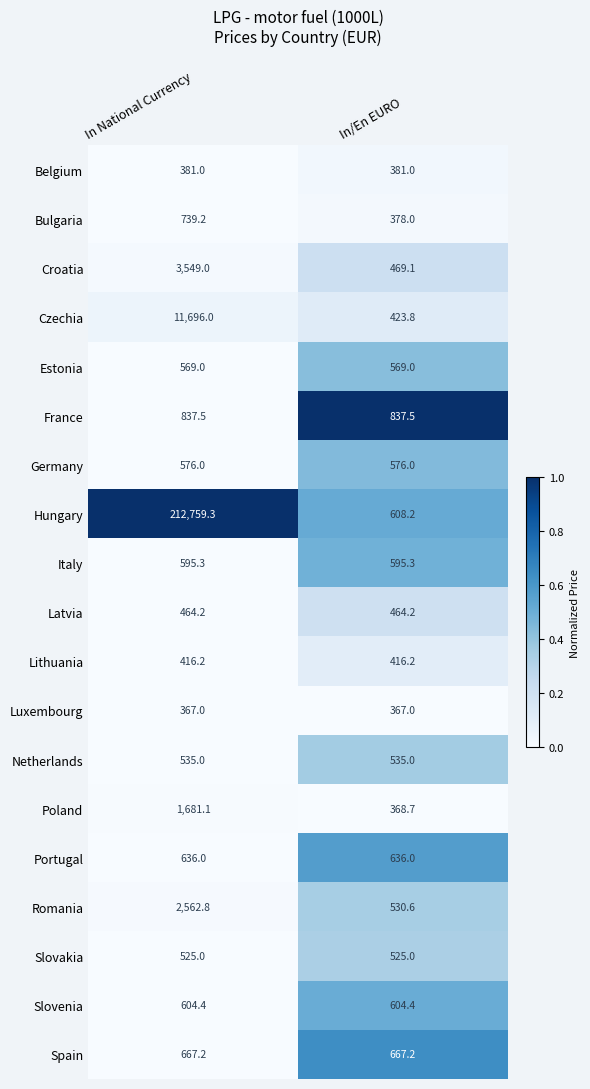

At In National Currency, list the series in order from smallest to largest.

Luxembourg, Belgium, Lithuania, Latvia, Slovakia, Netherlands, Estonia, Germany, Italy, Slovenia, Portugal, Spain, Bulgaria, France, Poland, Romania, Croatia, Czechia, Hungary